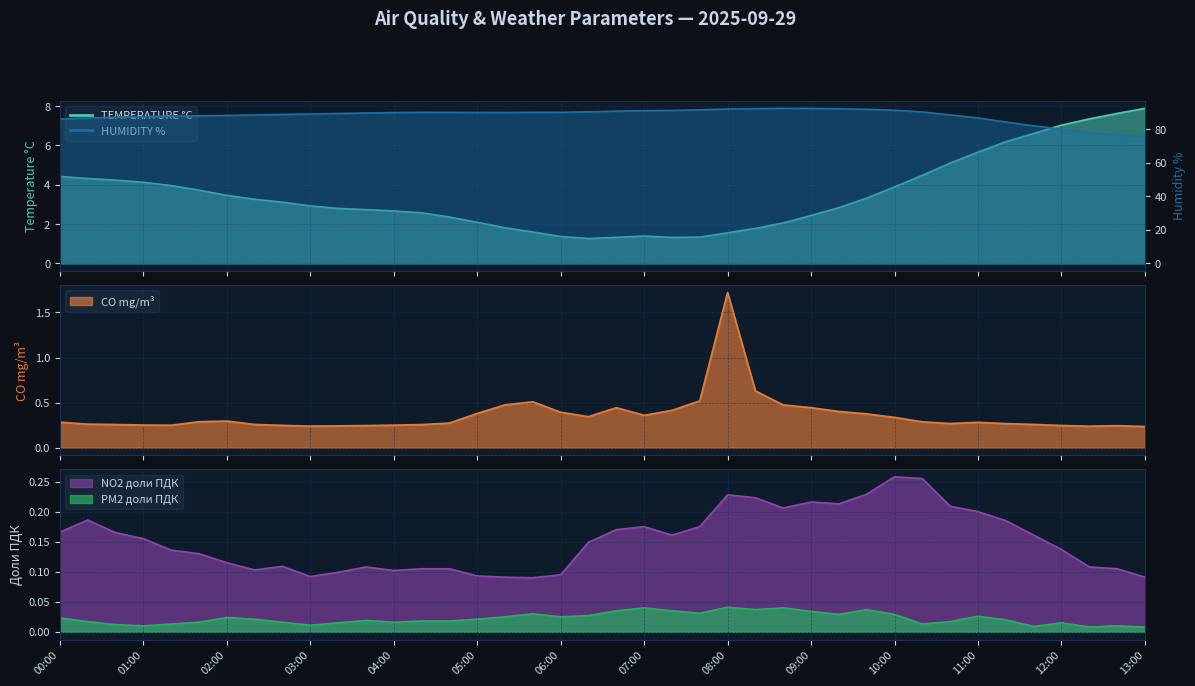

Where is CO mg/m³ nearest to the value 0?

13:00